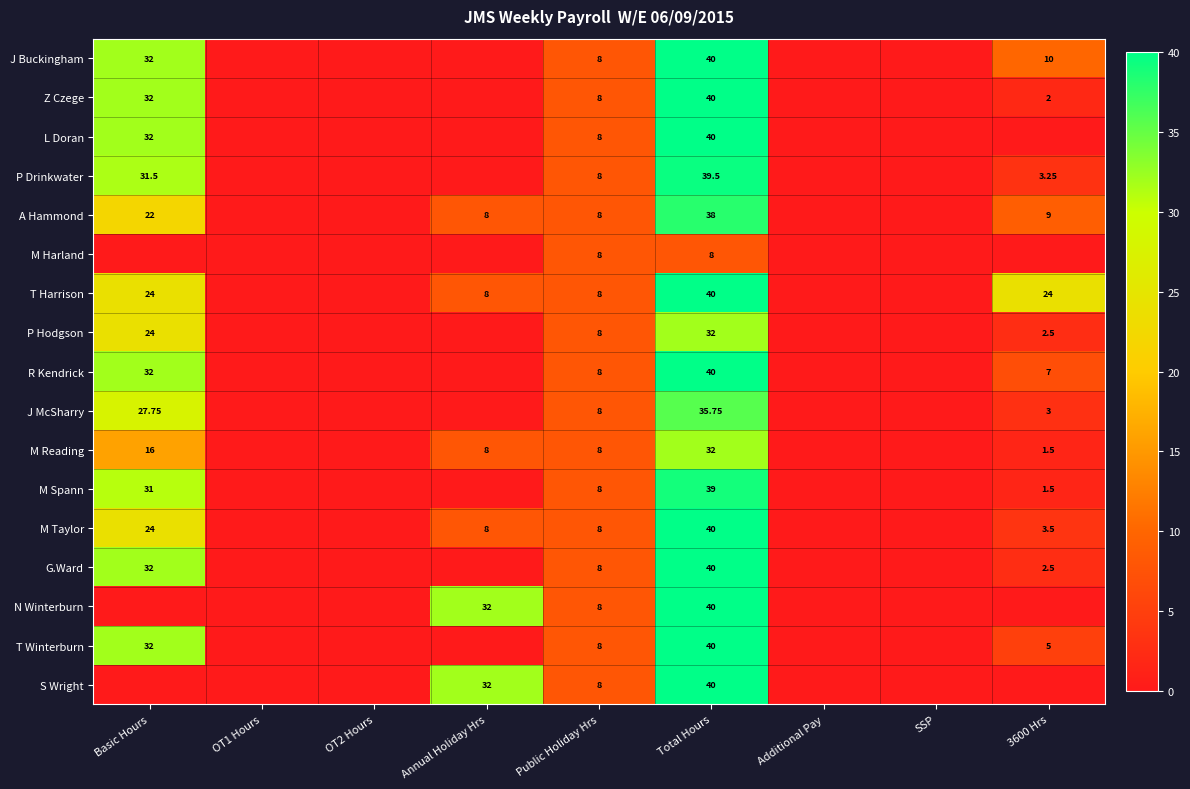

Between 3600 Hrs and Additional Pay, which is larger?

3600 Hrs